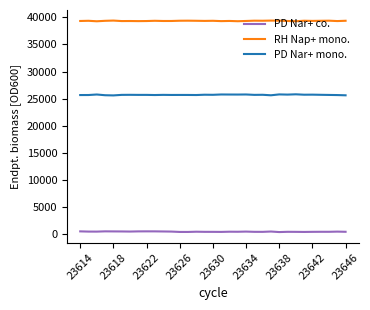

List the series in order of their peak value, highest first.

RH Nap+ mono., PD Nar+ mono., PD Nar+ co.